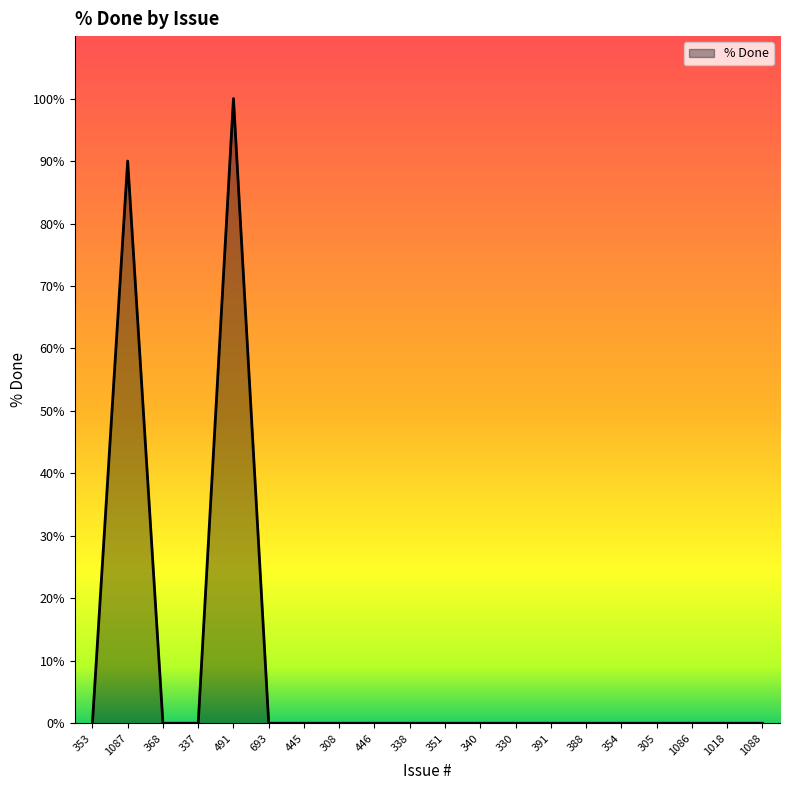

How many lines are shown in the chart?

1